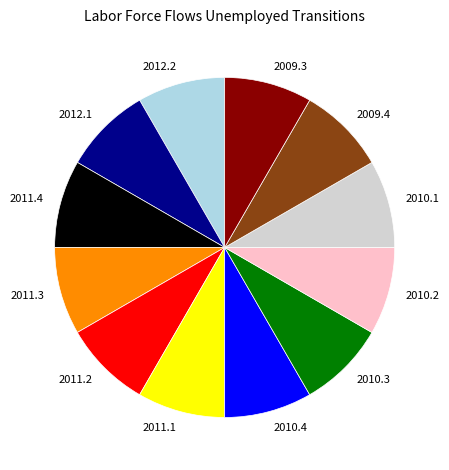

What is the ratio of the value at 2012.2 to the value at 2010.3?

1.0